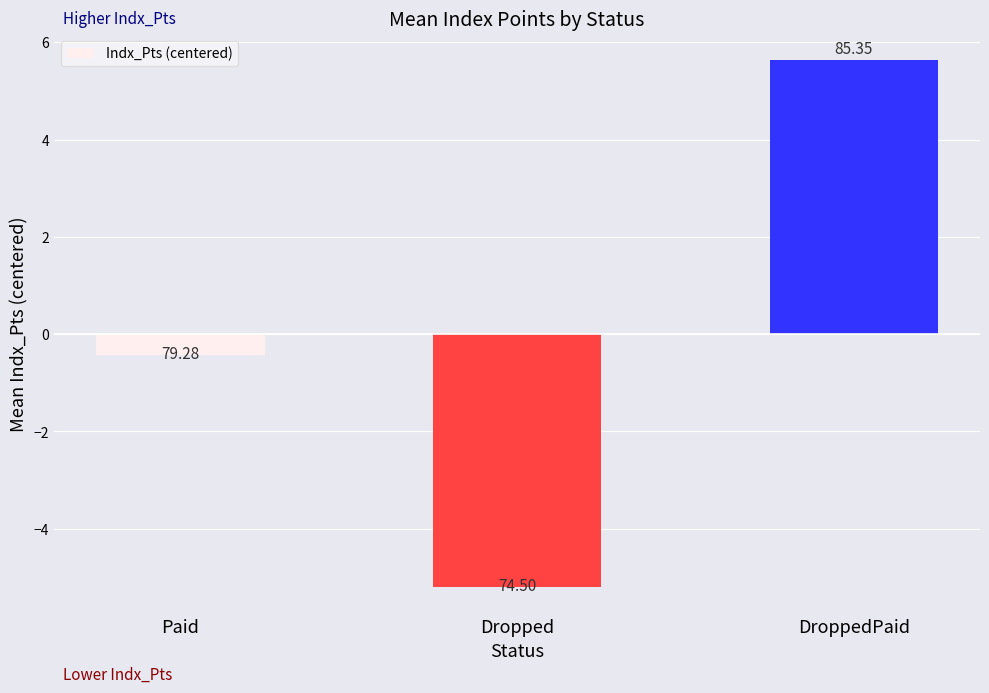

Are the bars horizontal?

No